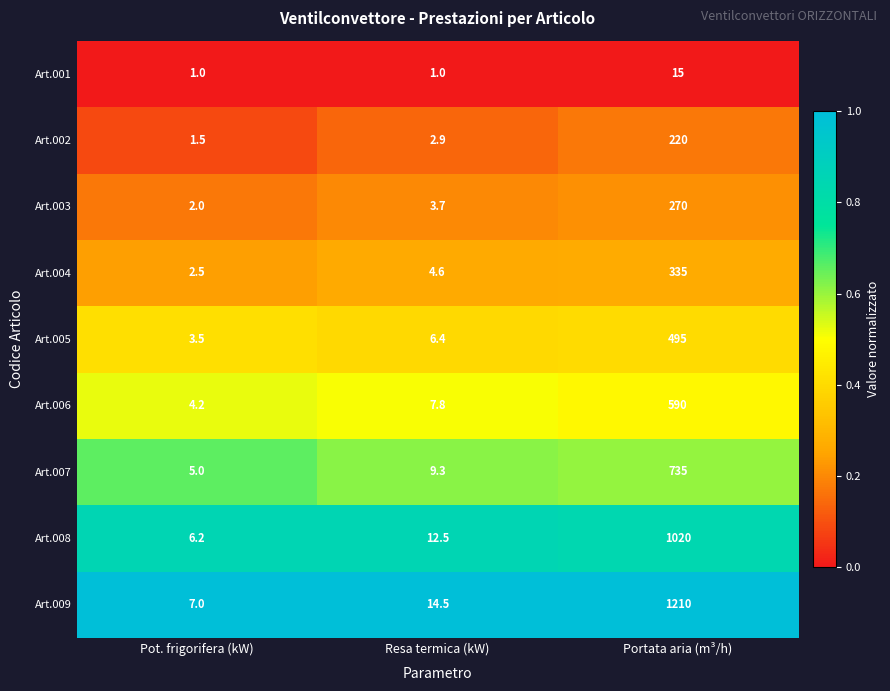

Reading left to right, transcribe all the data shown in this chart.

Art.001: 1.0	1.0	15.0
Art.002: 1.5	2.9	220.0
Art.003: 2.0	3.7	270.0
Art.004: 2.5	4.6	335.0
Art.005: 3.5	6.4	495.0
Art.006: 4.2	7.8	590.0
Art.007: 5.0	9.3	735.0
Art.008: 6.2	12.5	1020.0
Art.009: 7.0	14.5	1210.0